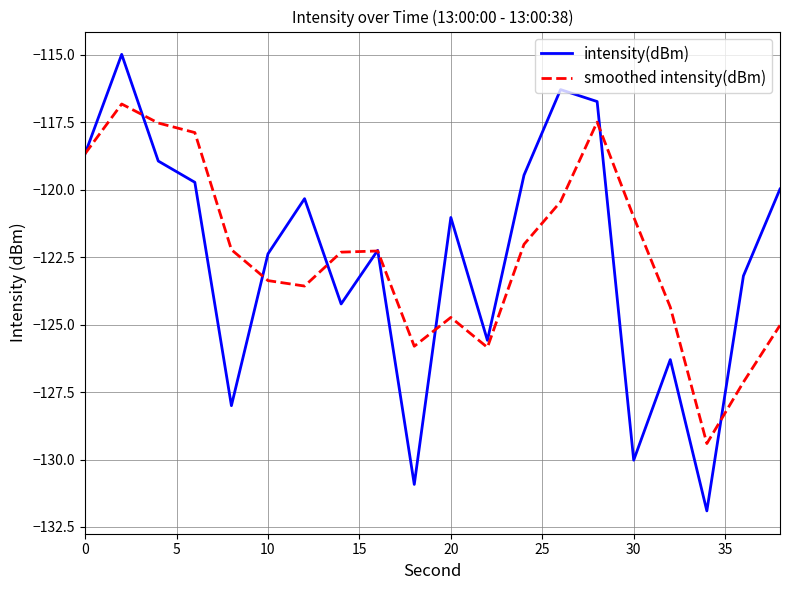

Which series has the largest range (max minus min)?

intensity(dBm)